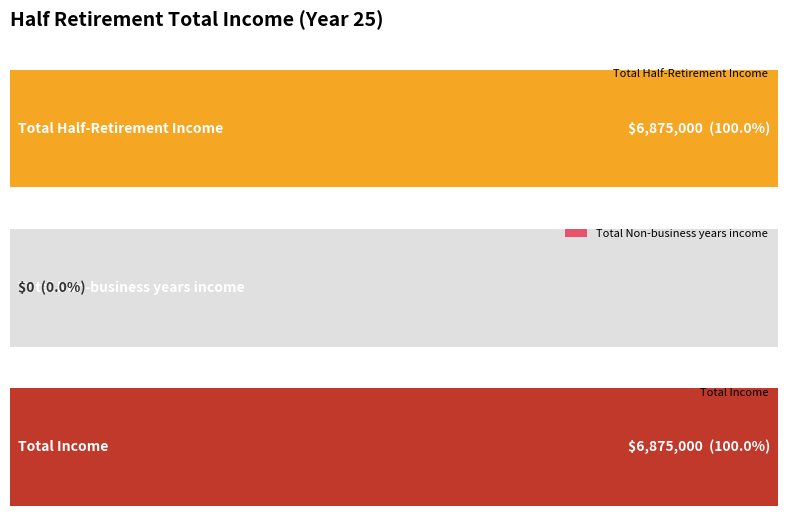

How many series are shown in this chart?

3